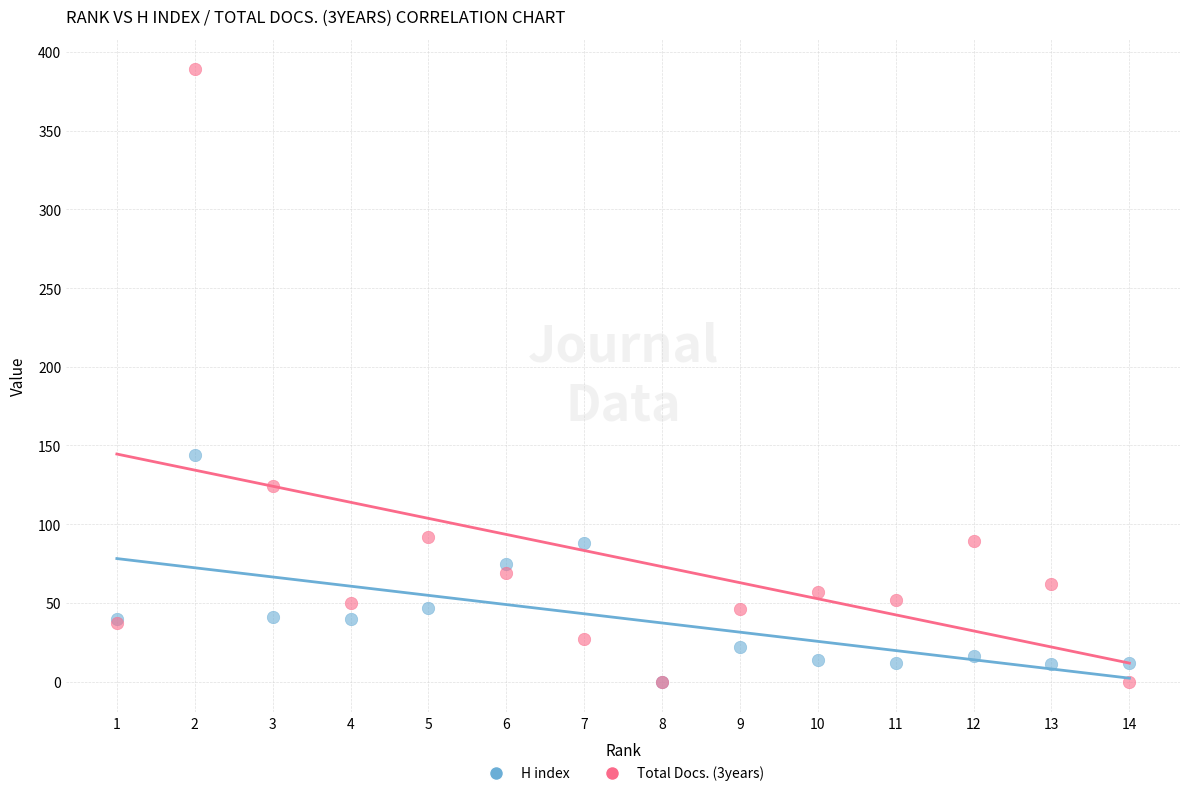

Which series reaches the maximum Y coordinate?

Total Docs. (3years)